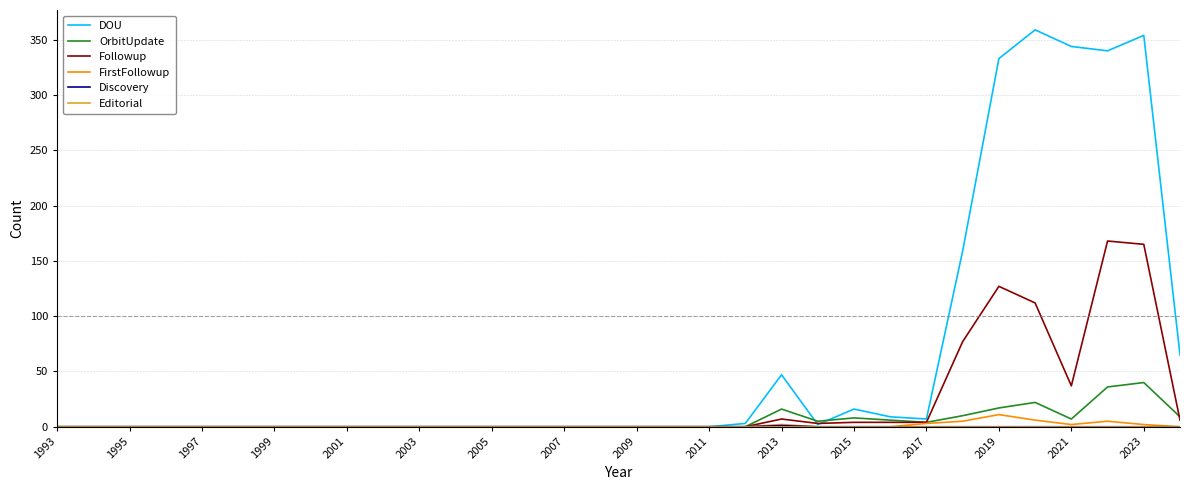

What is the difference between the second highest and second lowest values in the OrbitUpdate series?

36